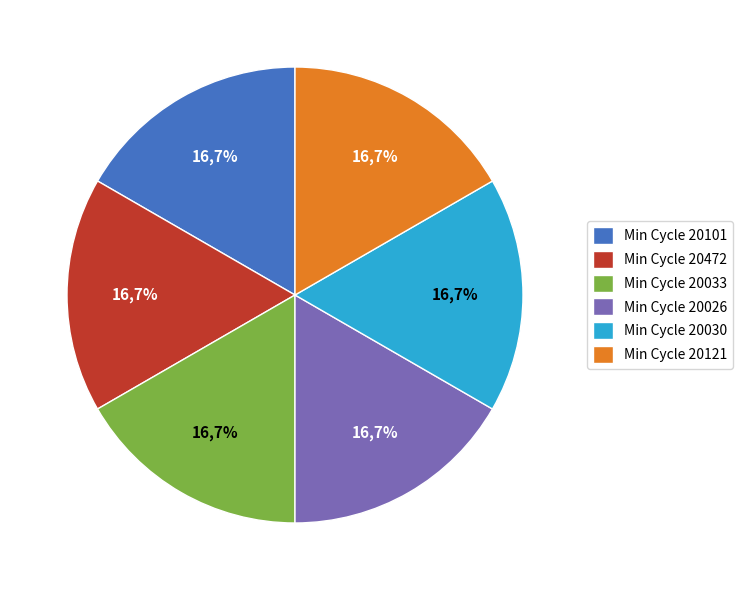

Do 28-20030 and 28-20472 together represent more than half of the pie?

No